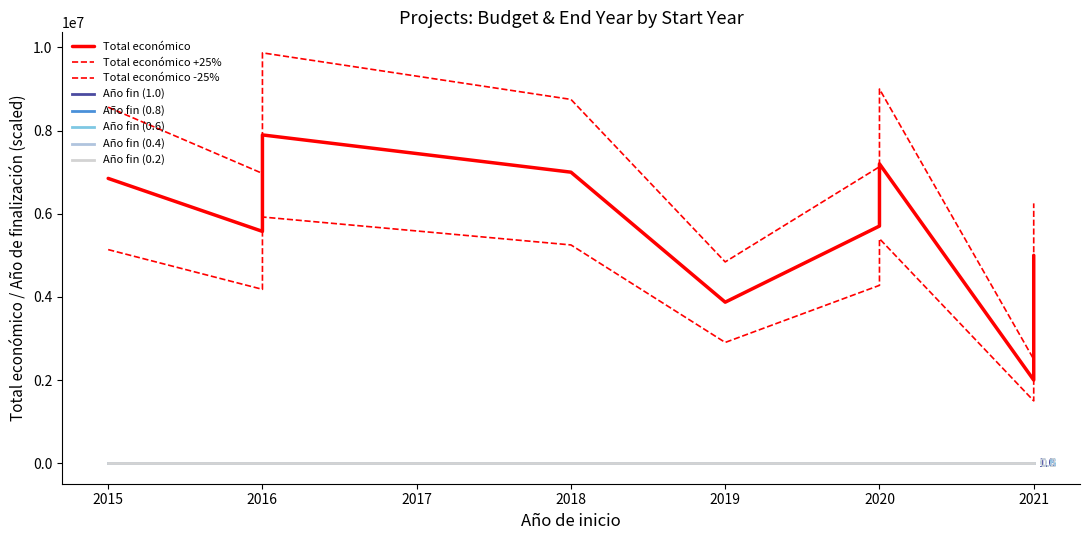

At which label is Año de finalización closest to 2022?

2018